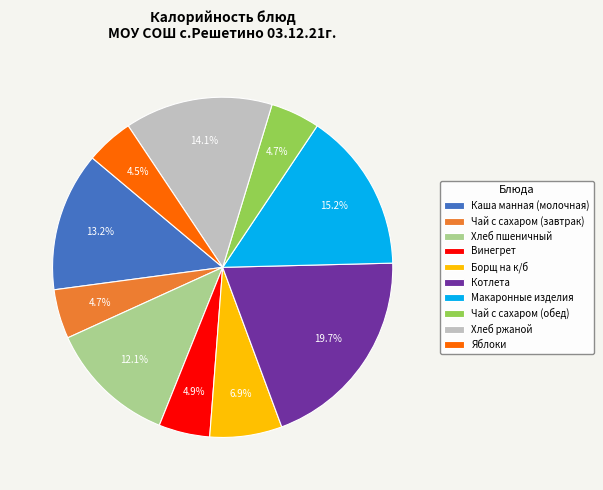

How much of the chart is everything except Чай с сахаром (завтрак)?

95.3%